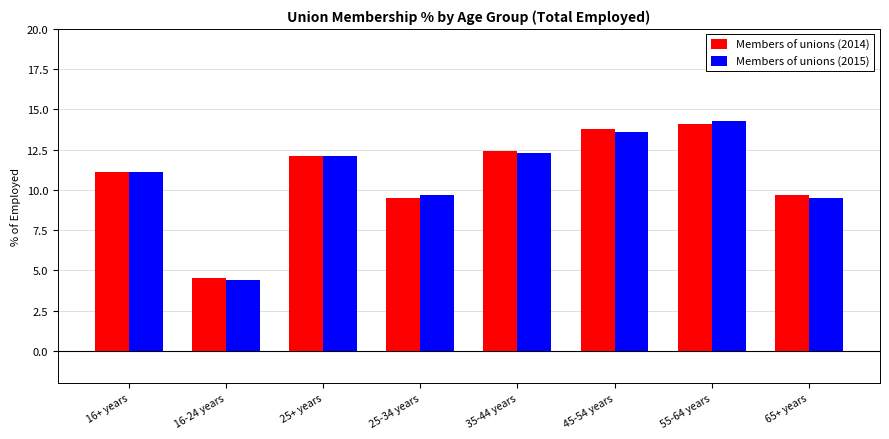

Is it true that Members of unions (2014) equals 12.1 at 25+ years?

True